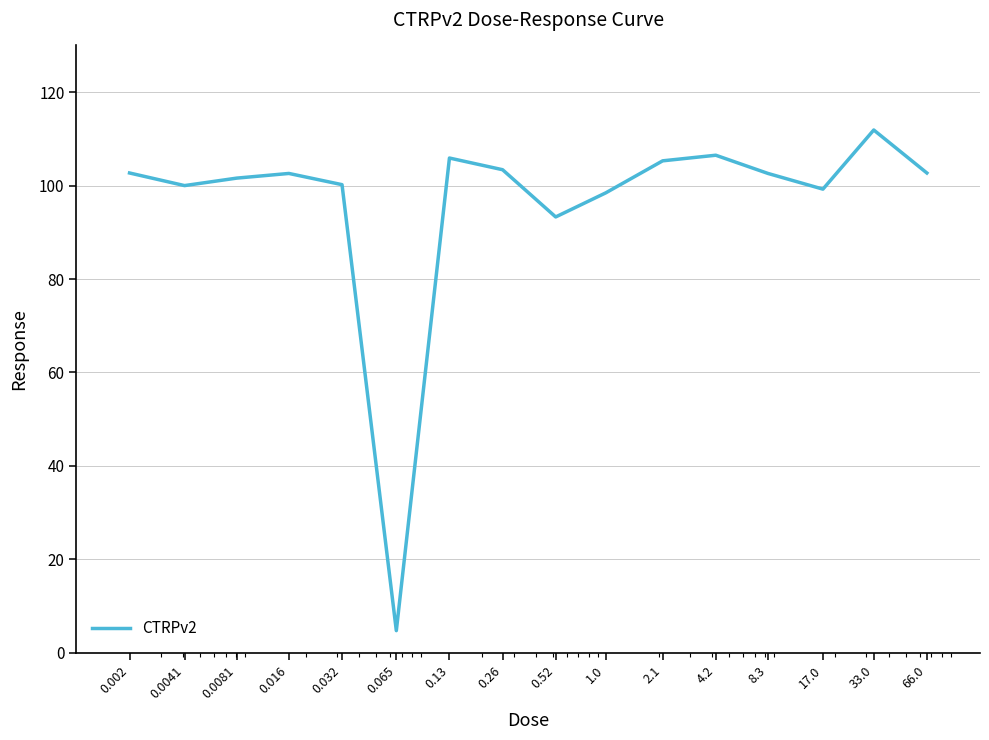

Is this an area chart (filled region under the line)?

No